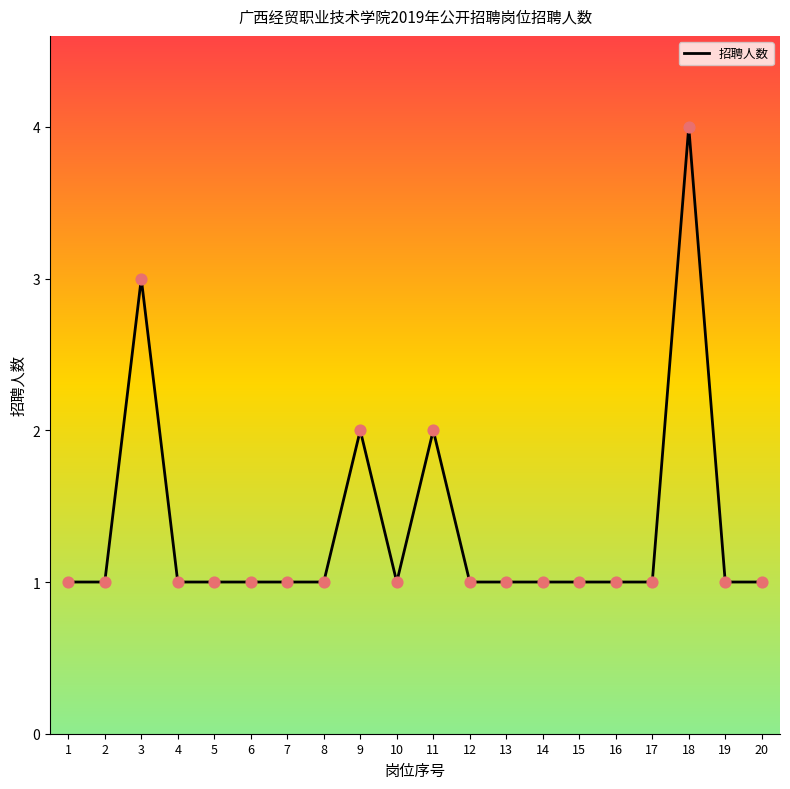

Which has a higher value, 3 or 17?

3